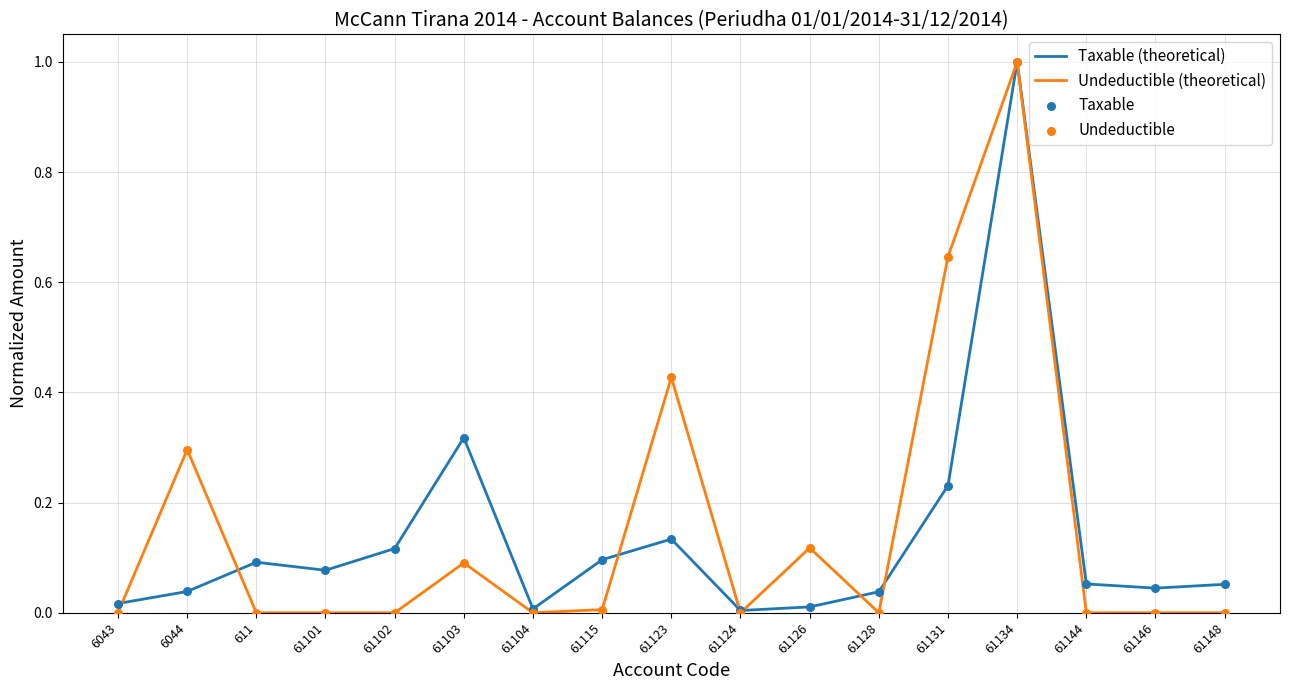

Is the value of Taxable (theoretical) at 61115 greater than the value of Undeductible (theoretical) at 61146?

Yes